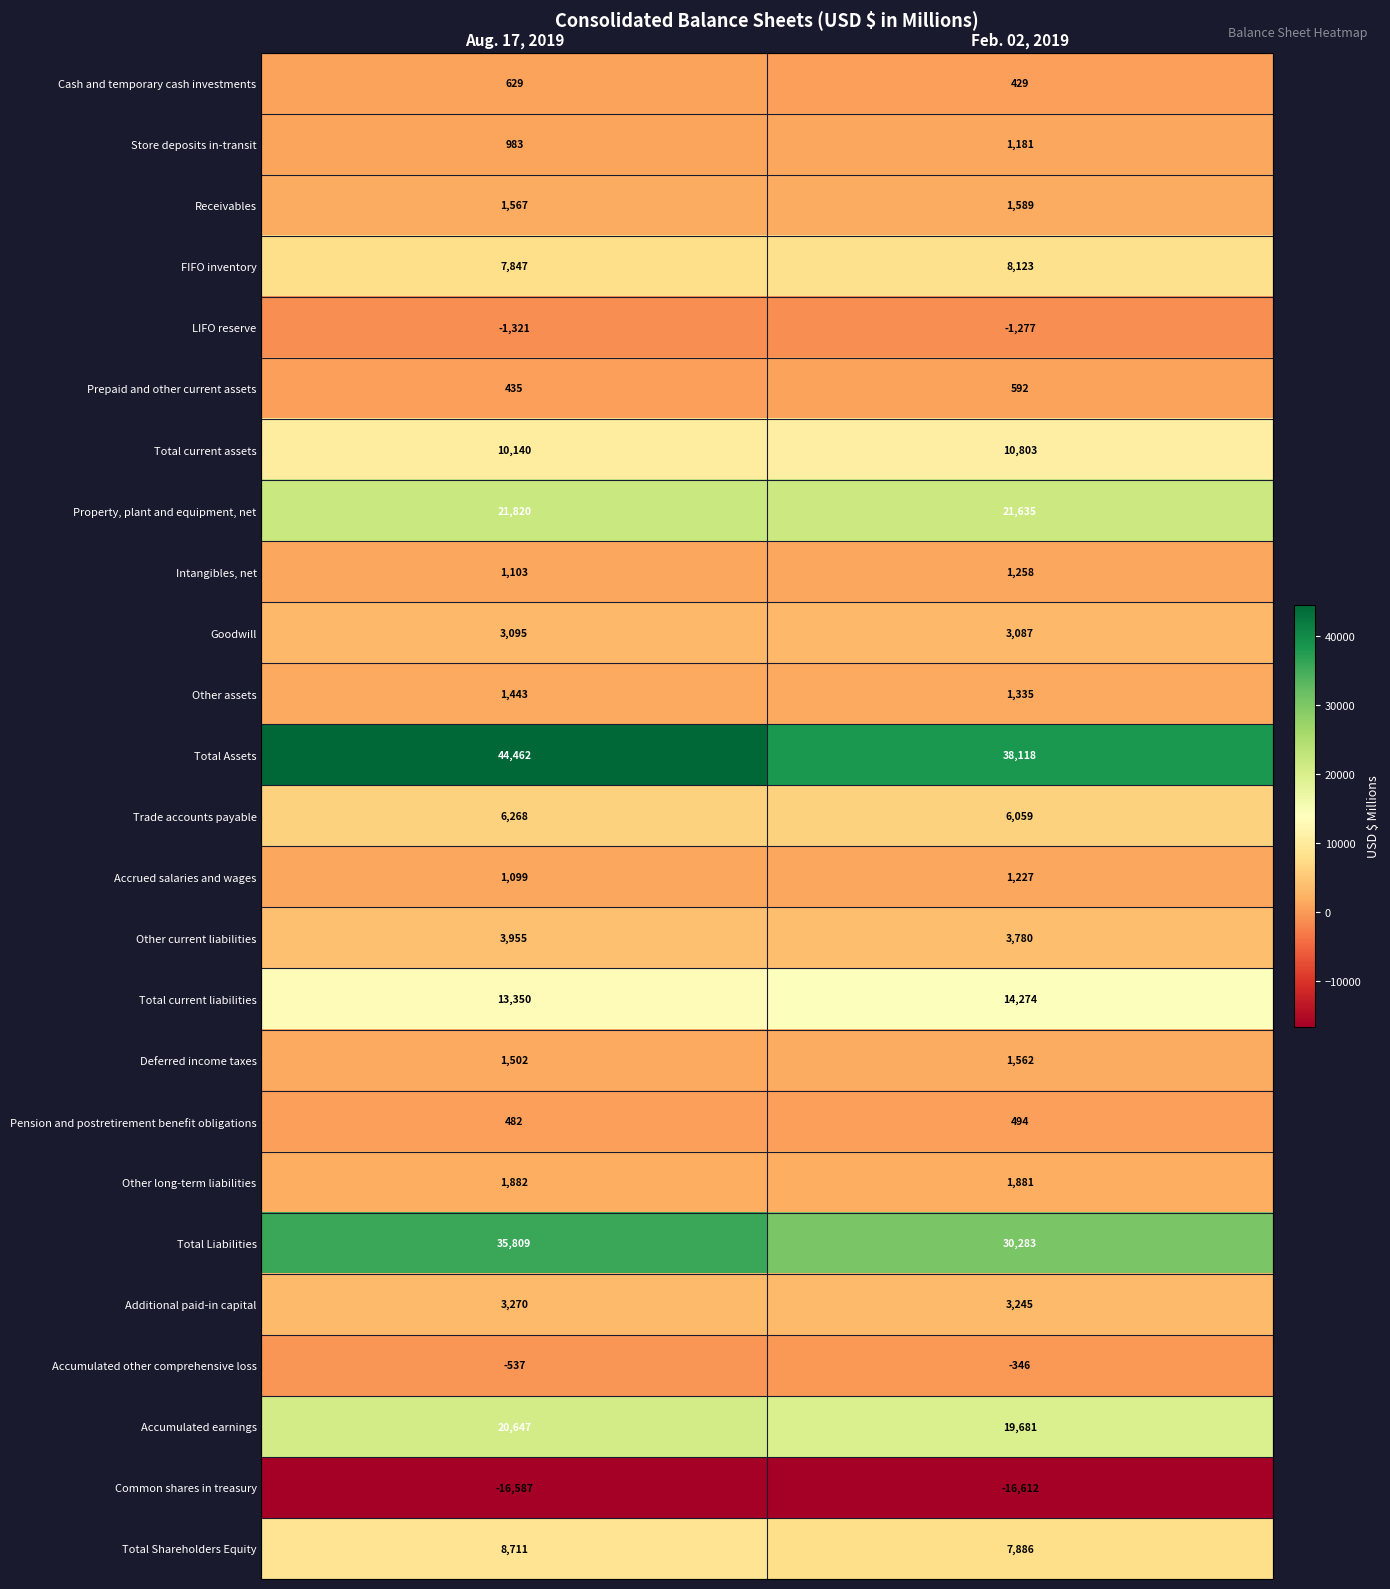

Is it true that Total current liabilities equals 5321 at Aug. 17, 2019?

False